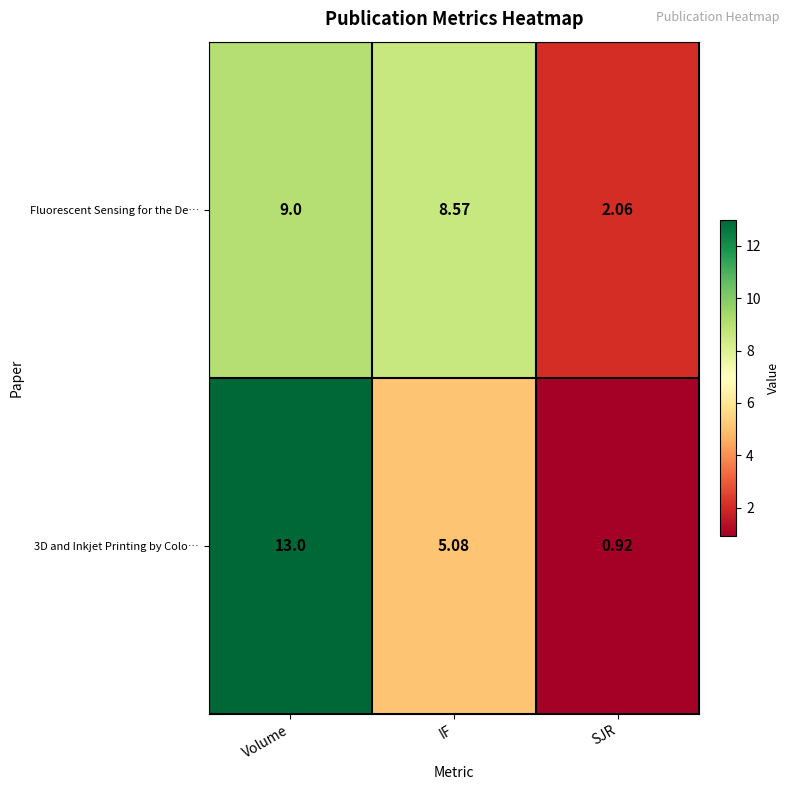

Is the value of 3D and Inkjet Printing by Colo… at IF greater than the value of Fluorescent Sensing for the De… at Volume?

No